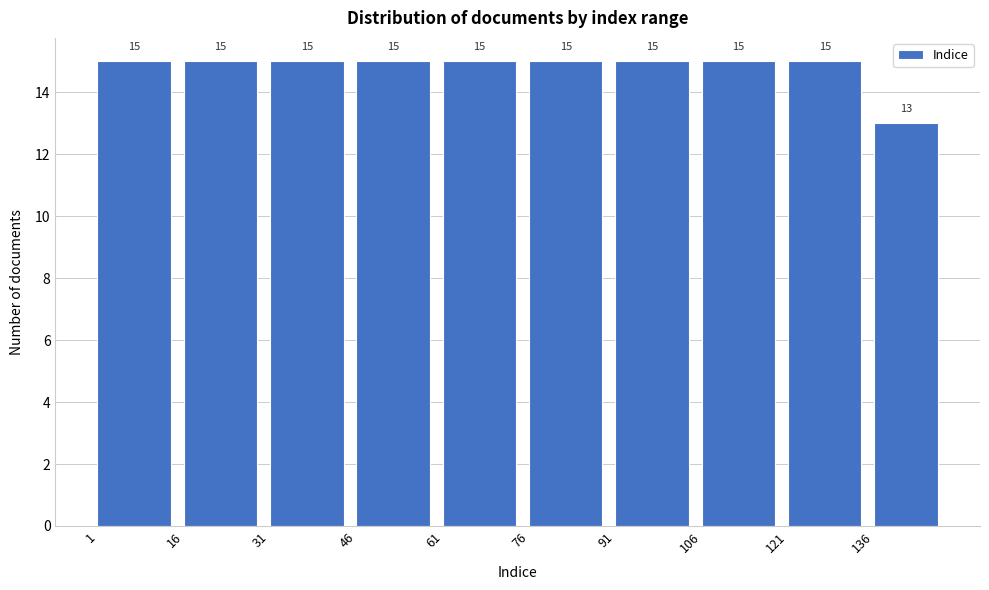

Reading left to right, transcribe this chart: for each bar, give the range it covers on the x-axis and its height. The bar edges are not printed on the chart, so give them approximately, as read against the axis.

1 to 16: 15
16 to 31: 15
31 to 46: 15
46 to 61: 15
61 to 76: 15
76 to 91: 15
91 to 106: 15
106 to 121: 15
121 to 136: 15
136 to 149: 13